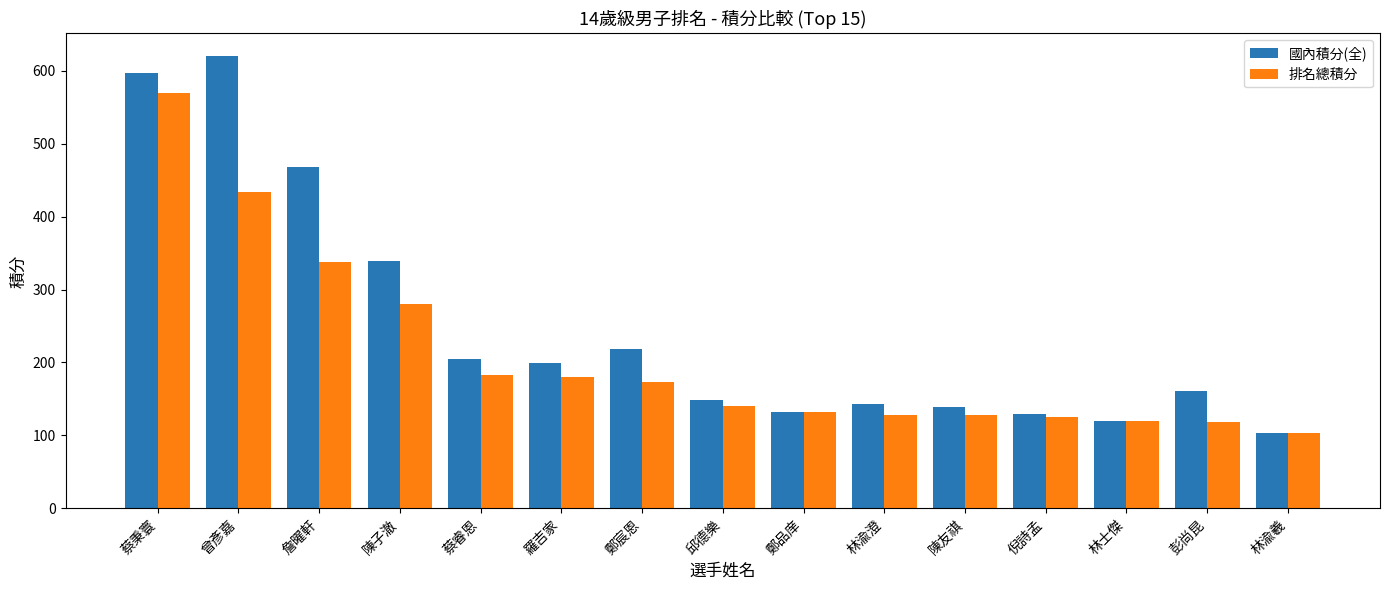

At which category is the sum across all series the highest?

蔡秉寰